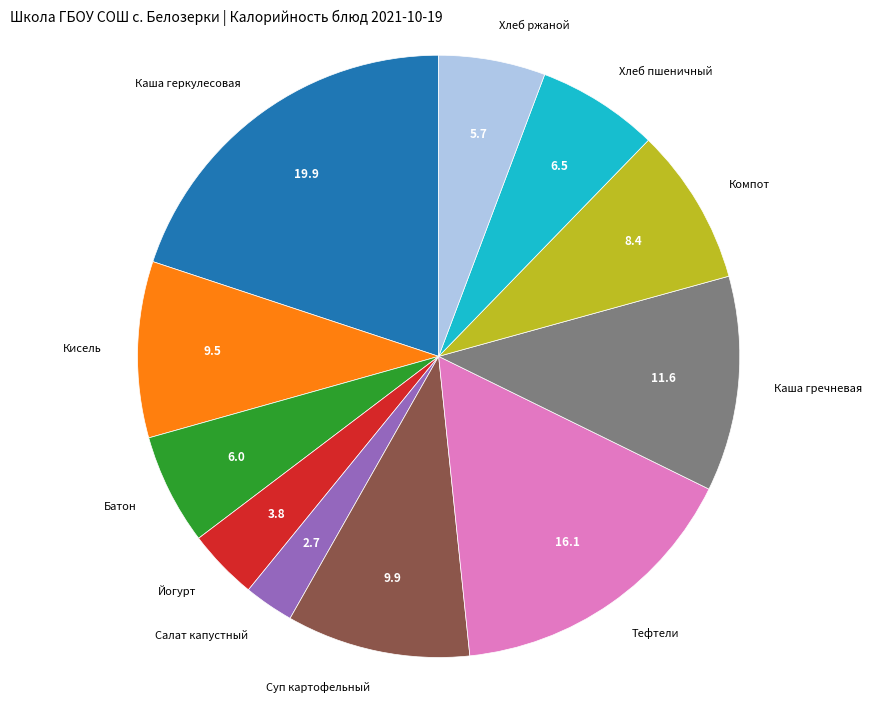

How many segments does this pie chart have?

11